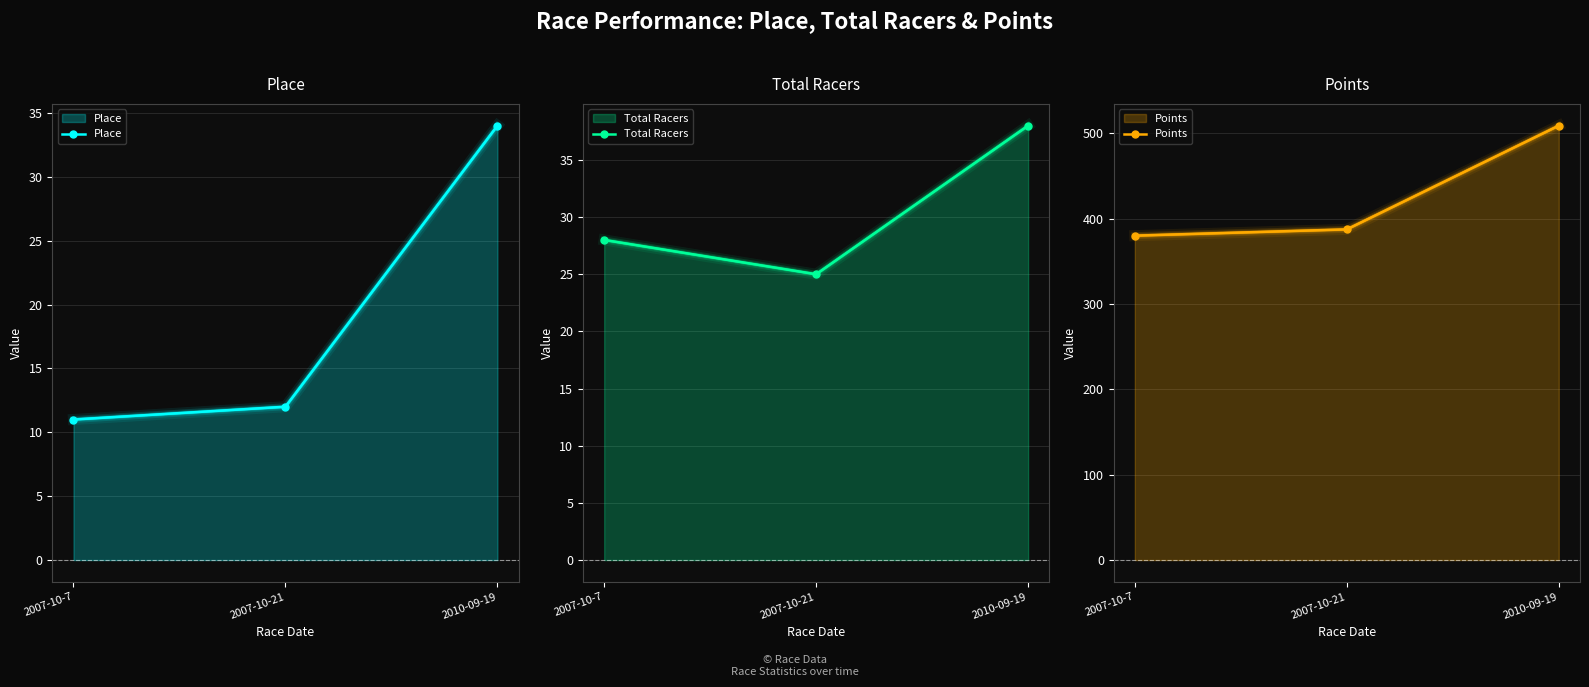

What is the label of the 3rd point from the right?

2007-10-7